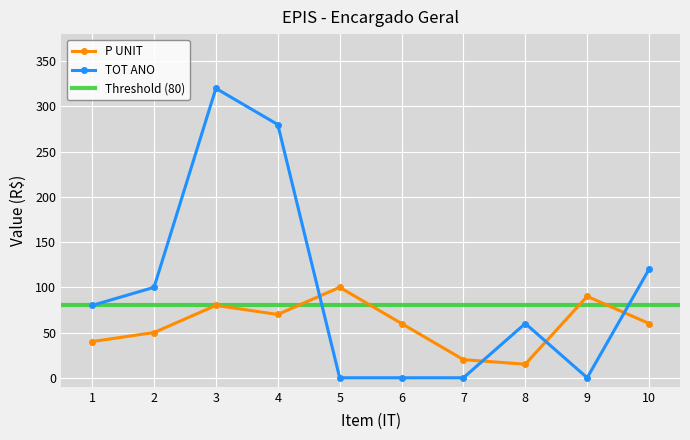

The value of P UNIT at 7 is 9. True or false?

False